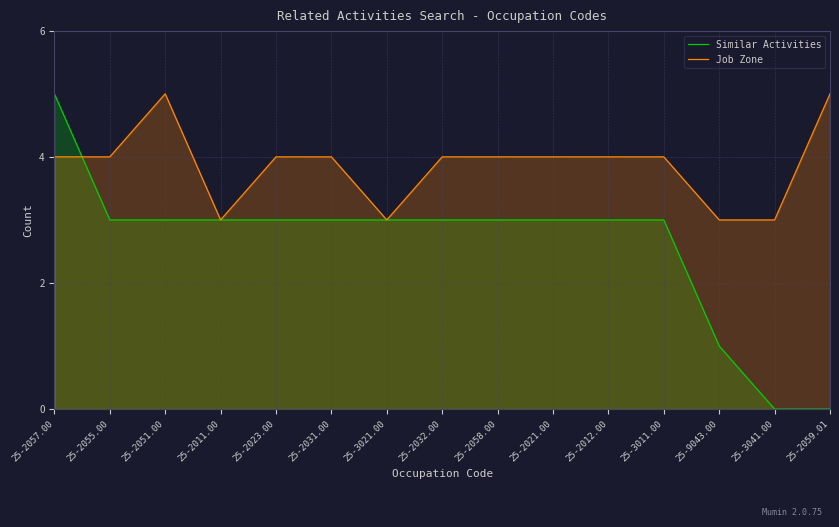

What is the sum of all Job Zone values?

58